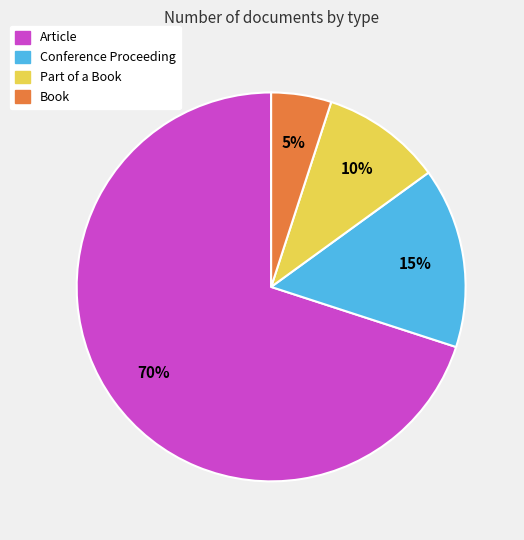

Combined, do Part of a Book and Conference Proceeding account for over 50%?

No